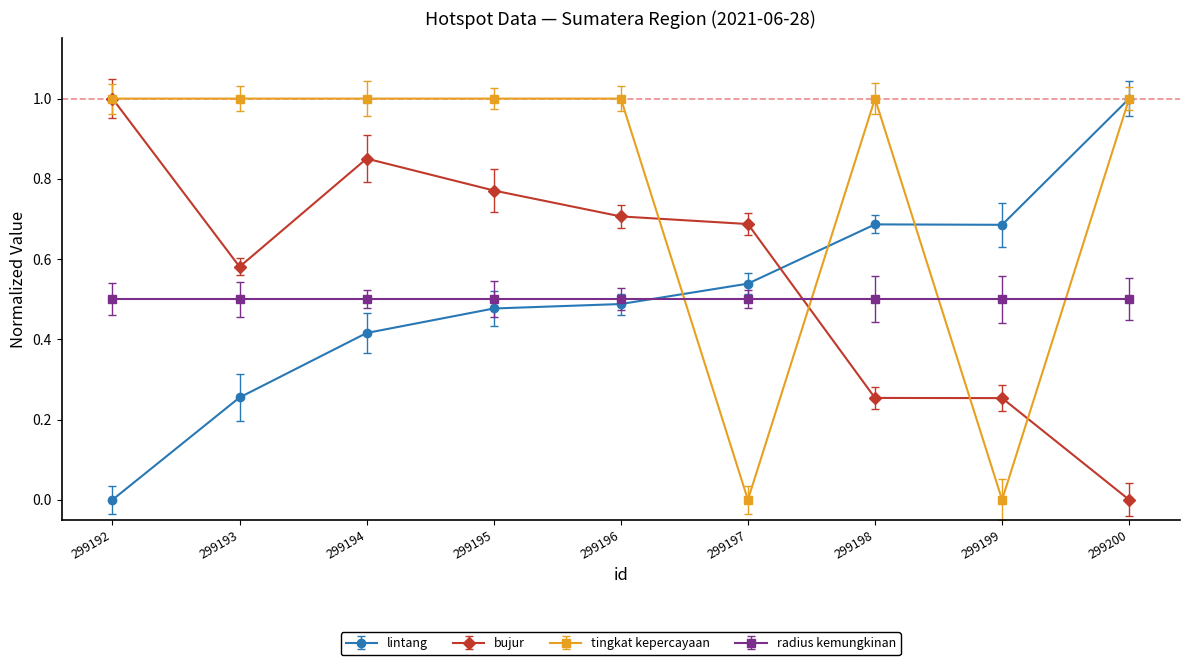

True or false: tingkat kepercayaan has a value of 1.5 at 299193.

False